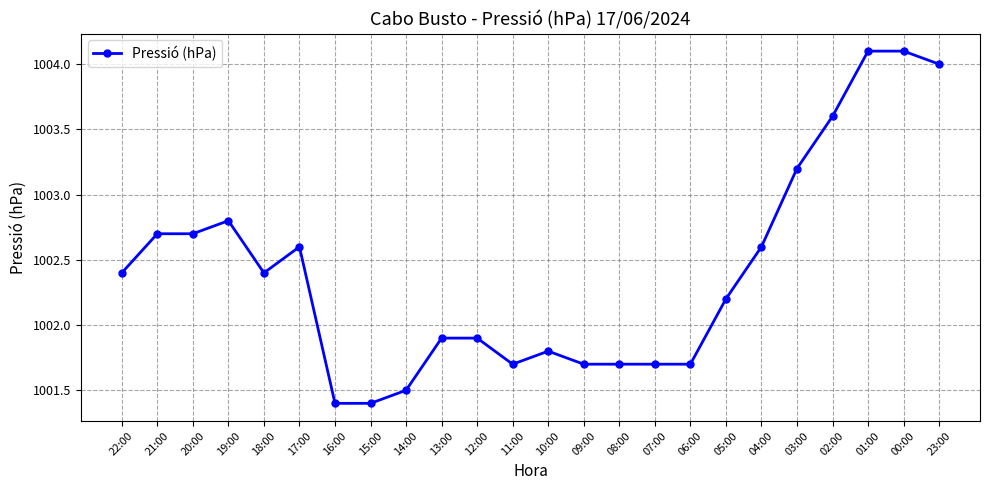

What is the label of the 16th point from the right?

14:00